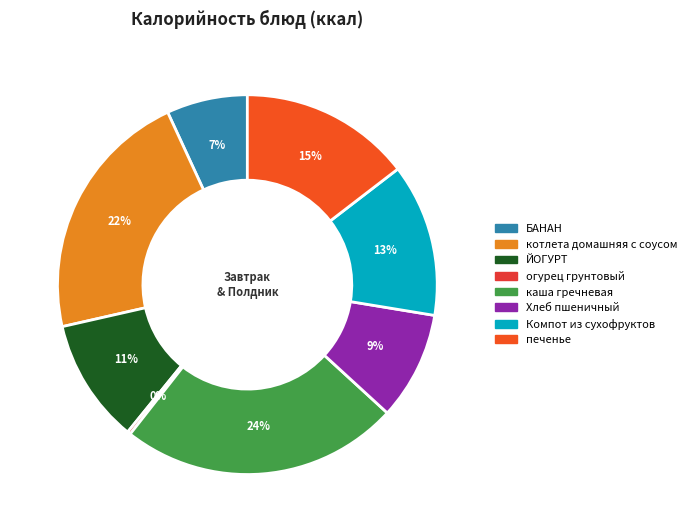

Which has a higher value, Хлеб пшеничный or печенье?

печенье